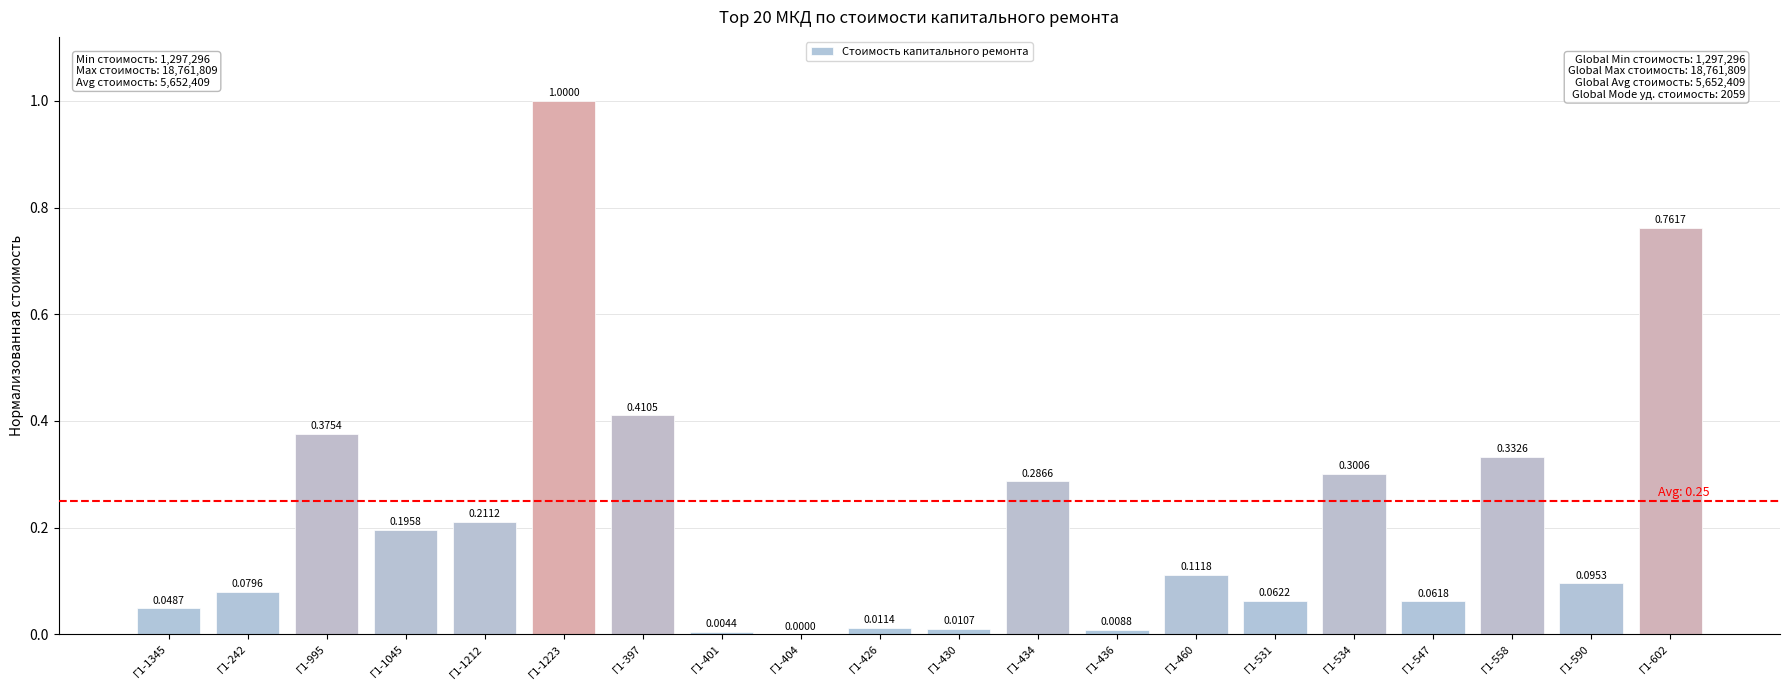

Which has a higher value, Г1-404 or Г1-995?

Г1-995